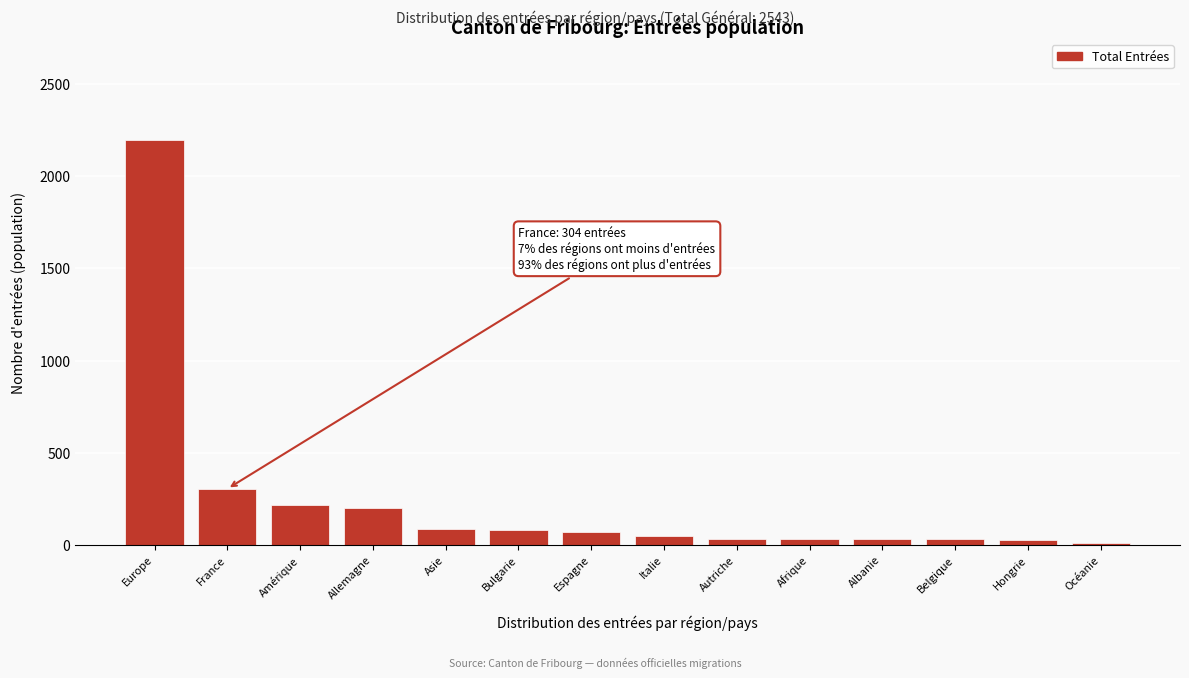

What is the maximum value shown in the chart?

2195